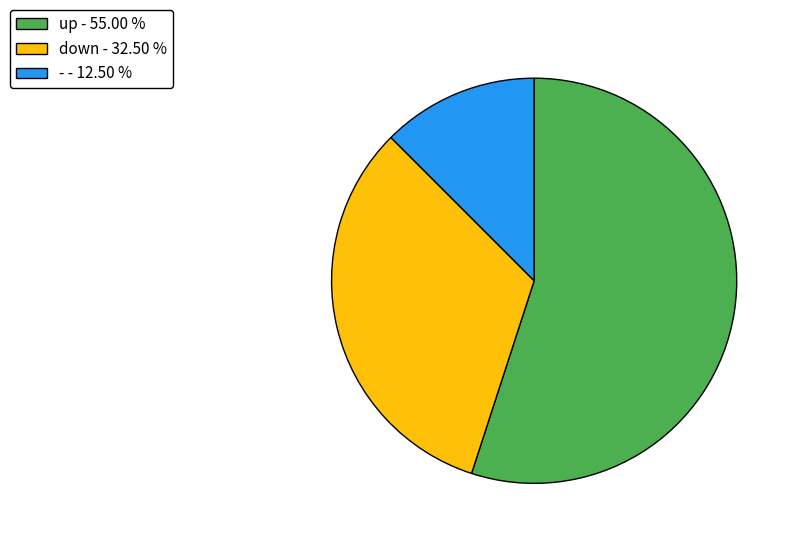

Does up - 55.00 % account for over 50% of the chart?

Yes